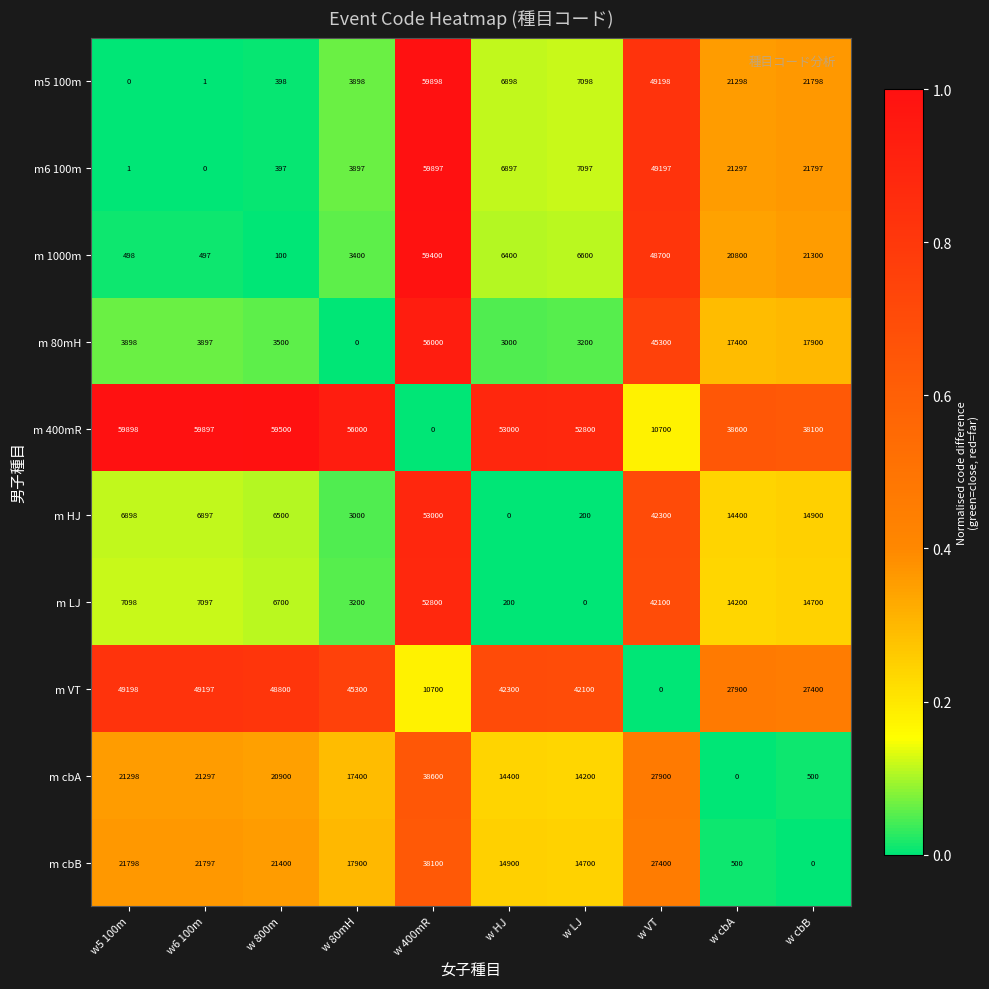

How many positive values does the m VT series have?

9